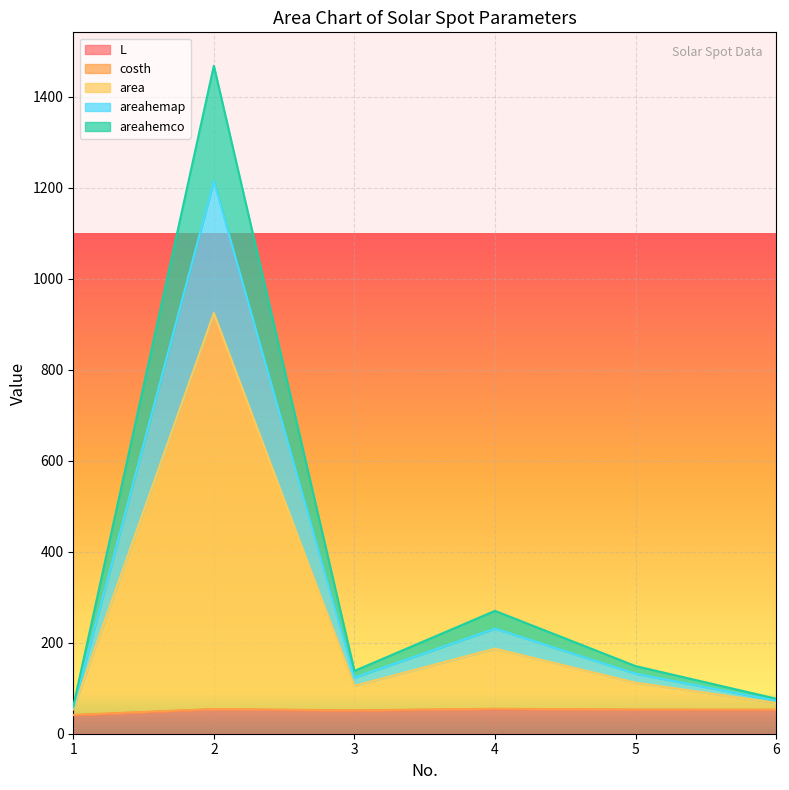

Which series has the largest total across all categories?

area